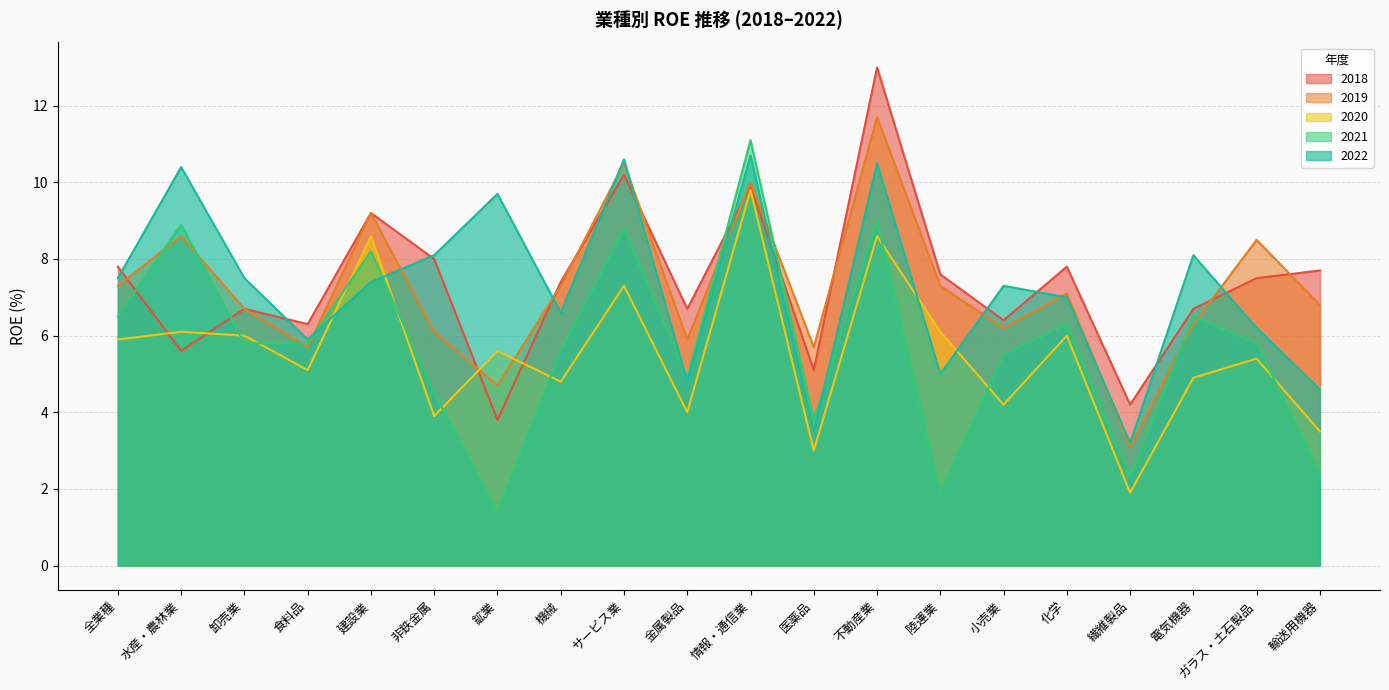

After their last crossing, which series has the higher values: 2022 or 2018?

2018